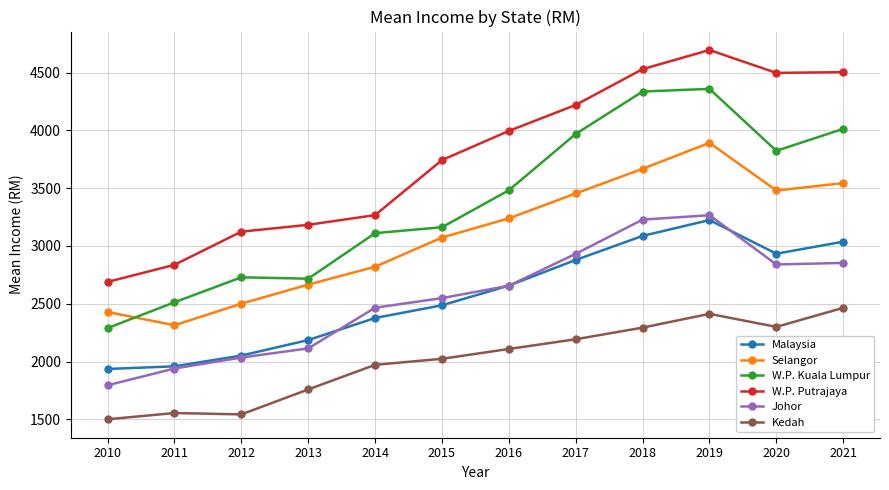

Which category has the highest value in the W.P. Putrajaya series?

2019